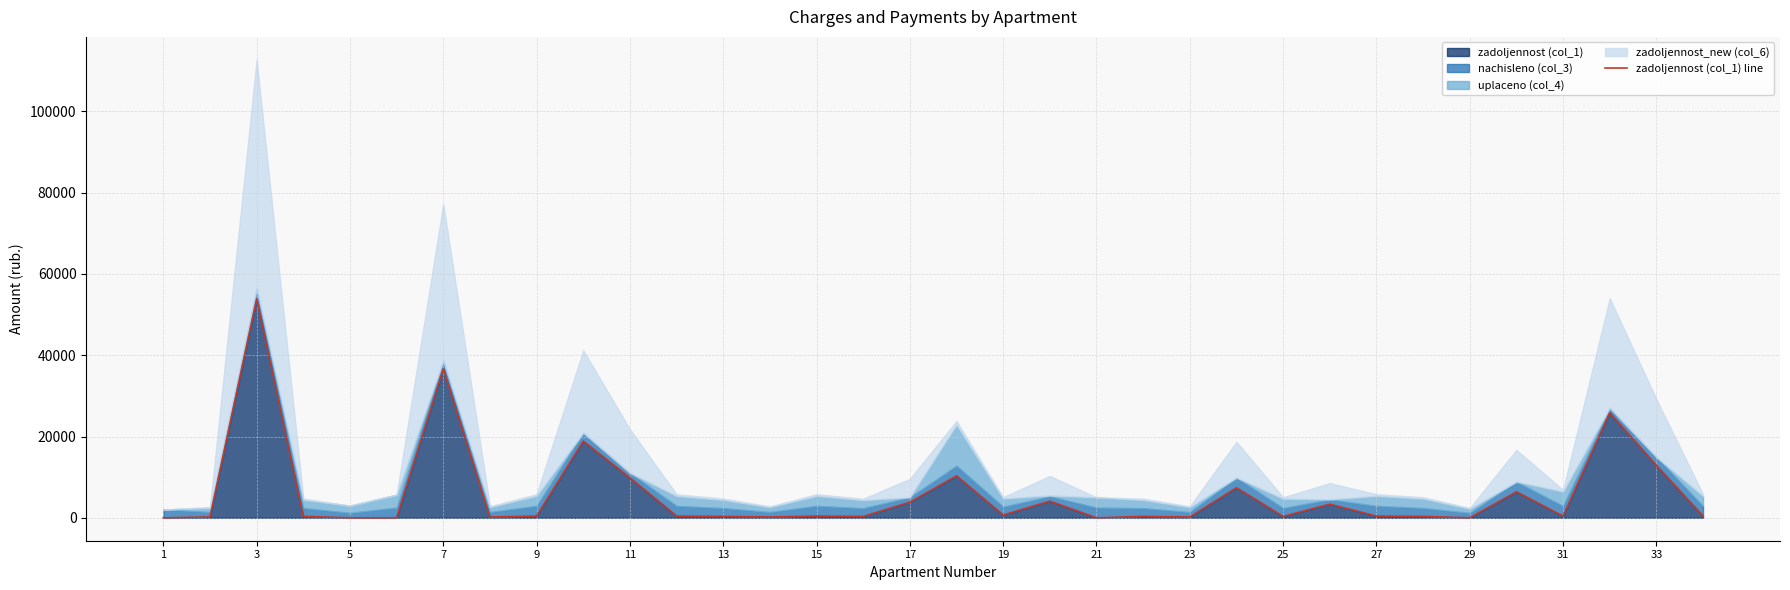

True or false: the data has more than 2 interior local peaks.

True